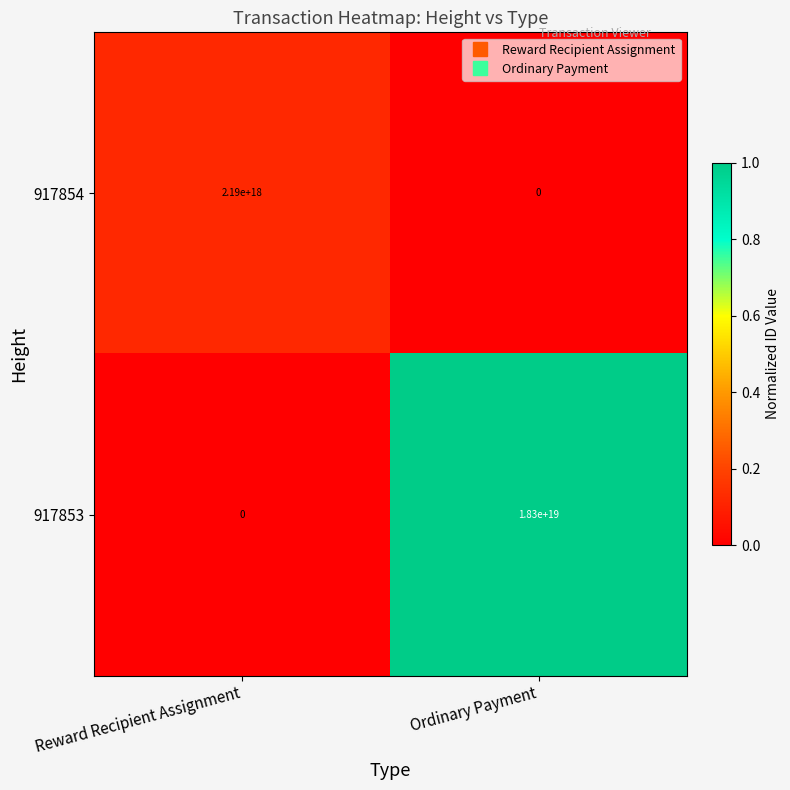

Which series has the widest spread of values?

917853